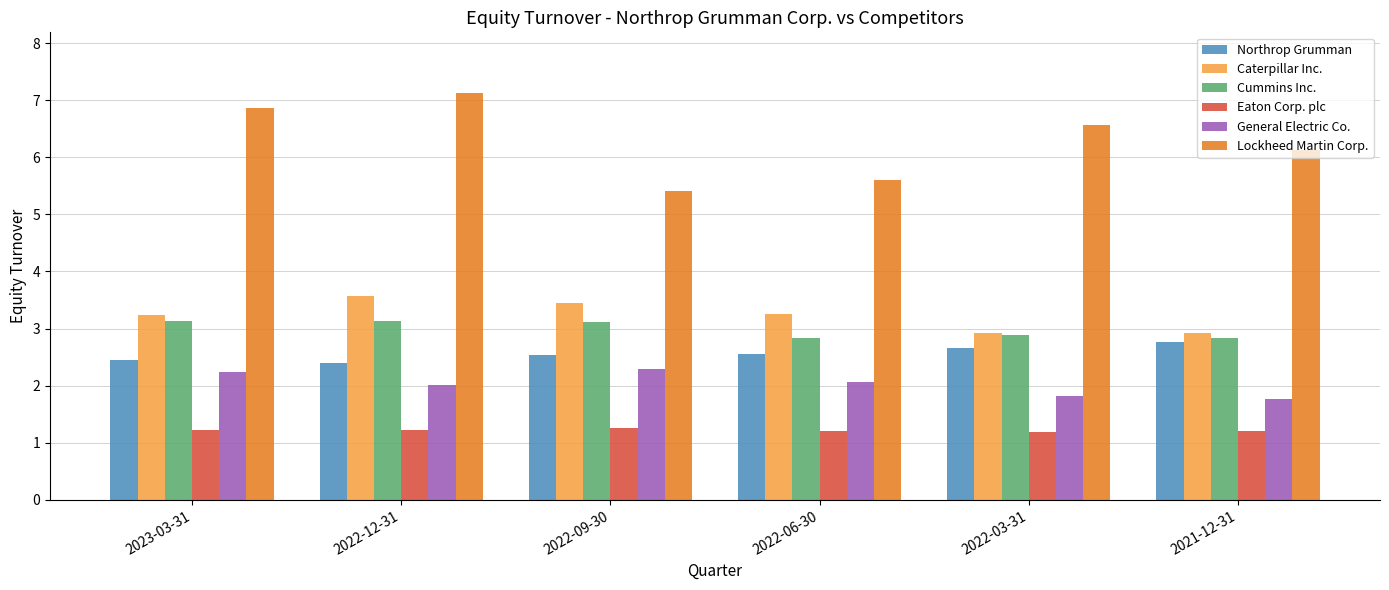

The value of Caterpillar Inc. at 2022-12-31 is 3.6. True or false?

True